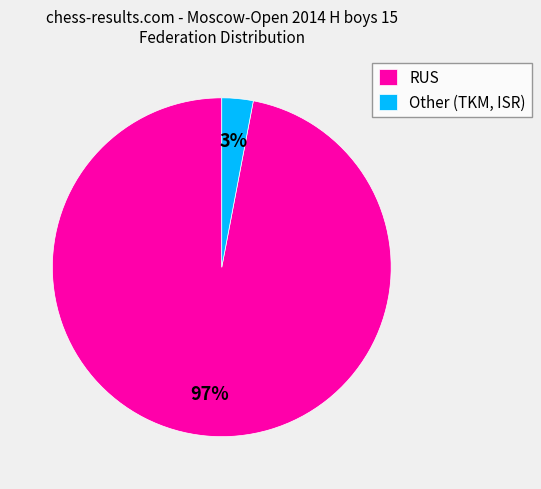

How many segments does this pie chart have?

2